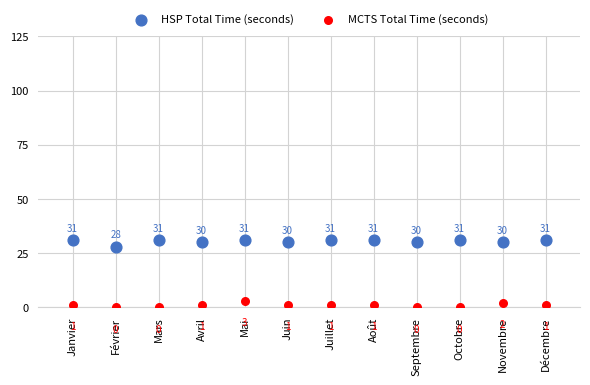

Which series reaches the maximum Y coordinate?

HSP Total Time (seconds)